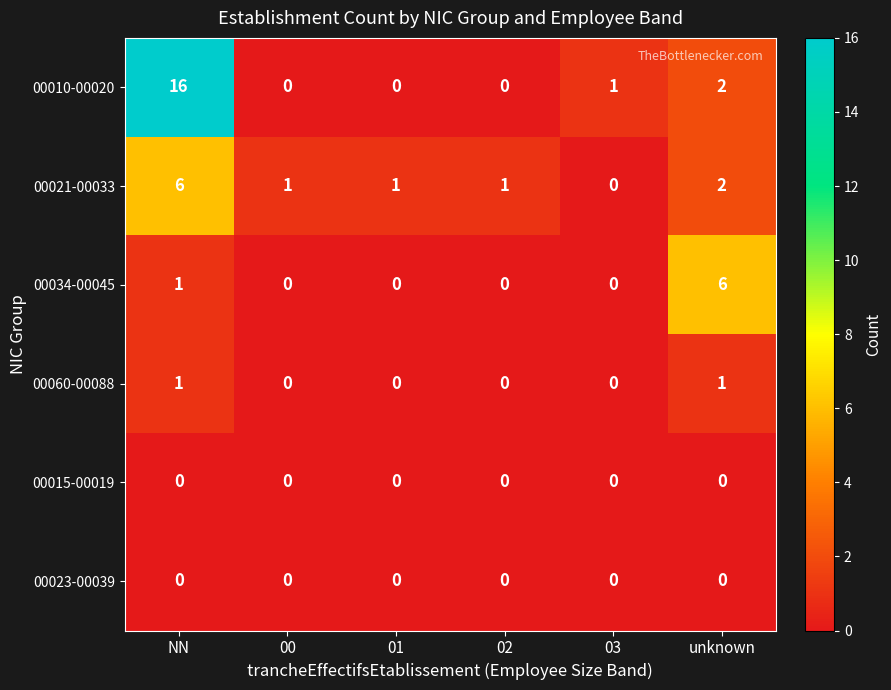

What is the sum of all 00034-00045 values?

7